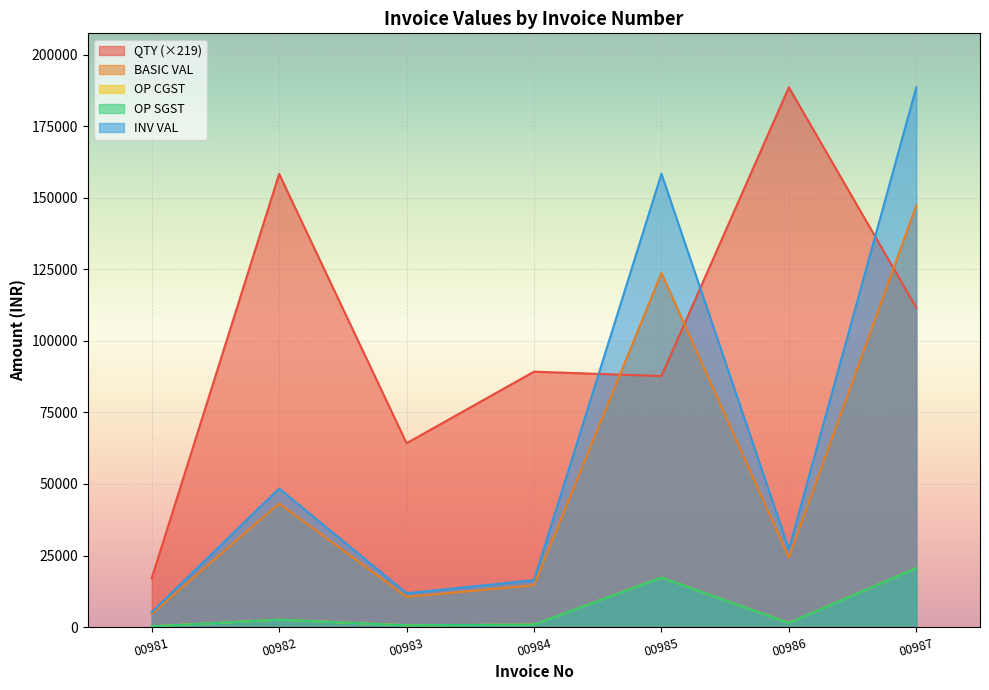

Is the value of OP CGST at 00981 greater than the value of OP SGST at 00984?

No